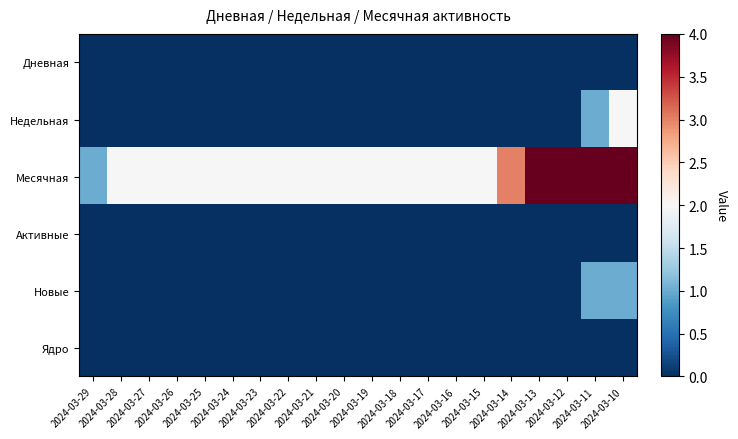

Reading right to left, extract all data points from this chart.

Дневная: 2024-03-10=0	2024-03-11=0	2024-03-12=0	2024-03-13=0	2024-03-14=0	2024-03-15=0	2024-03-16=0	2024-03-17=0	2024-03-18=0	2024-03-19=0	2024-03-20=0	2024-03-21=0	2024-03-22=0	2024-03-23=0	2024-03-24=0	2024-03-25=0	2024-03-26=0	2024-03-27=0	2024-03-28=0	2024-03-29=0
Недельная: 2024-03-10=2	2024-03-11=1	2024-03-12=0	2024-03-13=0	2024-03-14=0	2024-03-15=0	2024-03-16=0	2024-03-17=0	2024-03-18=0	2024-03-19=0	2024-03-20=0	2024-03-21=0	2024-03-22=0	2024-03-23=0	2024-03-24=0	2024-03-25=0	2024-03-26=0	2024-03-27=0	2024-03-28=0	2024-03-29=0
Месячная: 2024-03-10=4	2024-03-11=4	2024-03-12=4	2024-03-13=4	2024-03-14=3	2024-03-15=2	2024-03-16=2	2024-03-17=2	2024-03-18=2	2024-03-19=2	2024-03-20=2	2024-03-21=2	2024-03-22=2	2024-03-23=2	2024-03-24=2	2024-03-25=2	2024-03-26=2	2024-03-27=2	2024-03-28=2	2024-03-29=1
Активные: 2024-03-10=0	2024-03-11=0	2024-03-12=0	2024-03-13=0	2024-03-14=0	2024-03-15=0	2024-03-16=0	2024-03-17=0	2024-03-18=0	2024-03-19=0	2024-03-20=0	2024-03-21=0	2024-03-22=0	2024-03-23=0	2024-03-24=0	2024-03-25=0	2024-03-26=0	2024-03-27=0	2024-03-28=0	2024-03-29=0
Новые: 2024-03-10=1	2024-03-11=1	2024-03-12=0	2024-03-13=0	2024-03-14=0	2024-03-15=0	2024-03-16=0	2024-03-17=0	2024-03-18=0	2024-03-19=0	2024-03-20=0	2024-03-21=0	2024-03-22=0	2024-03-23=0	2024-03-24=0	2024-03-25=0	2024-03-26=0	2024-03-27=0	2024-03-28=0	2024-03-29=0
Ядро: 2024-03-10=0	2024-03-11=0	2024-03-12=0	2024-03-13=0	2024-03-14=0	2024-03-15=0	2024-03-16=0	2024-03-17=0	2024-03-18=0	2024-03-19=0	2024-03-20=0	2024-03-21=0	2024-03-22=0	2024-03-23=0	2024-03-24=0	2024-03-25=0	2024-03-26=0	2024-03-27=0	2024-03-28=0	2024-03-29=0